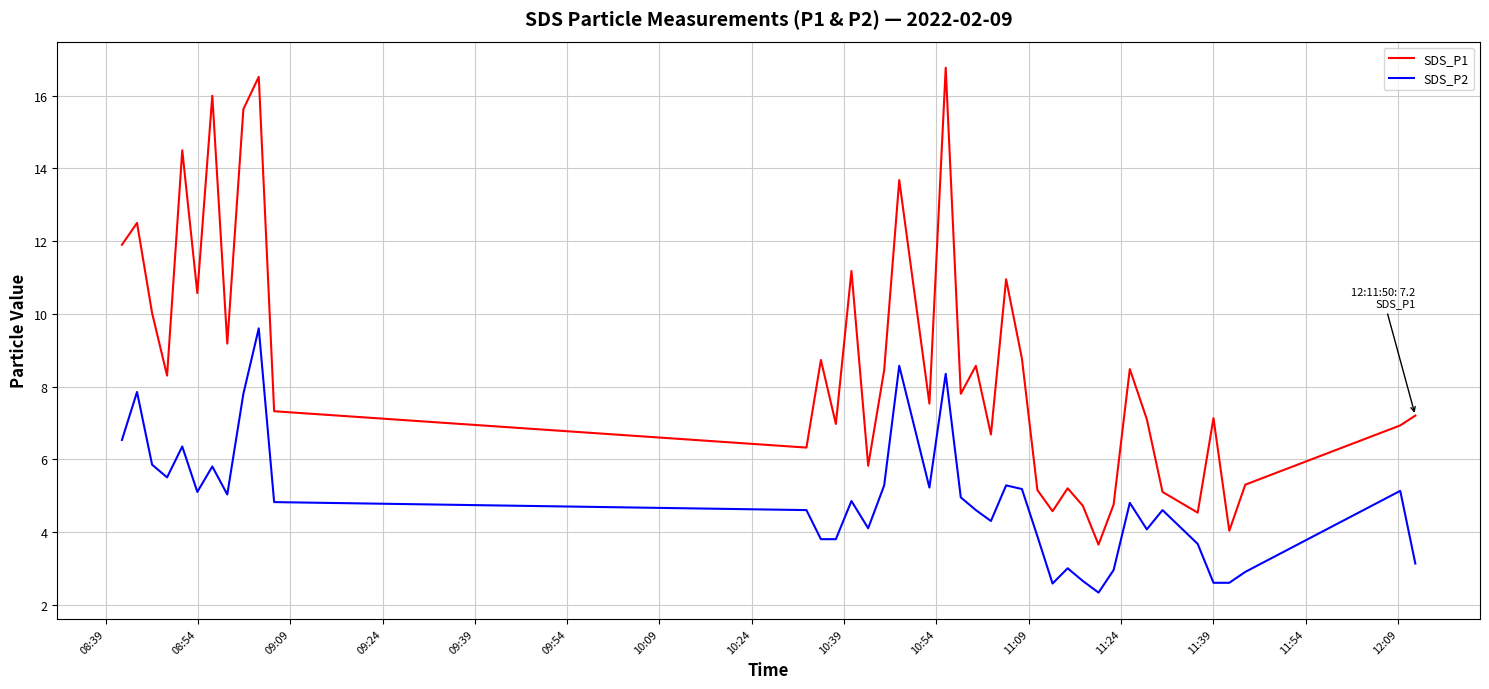

What is the difference between the maximum and minimum values in the SDS_P1 series?

13.1